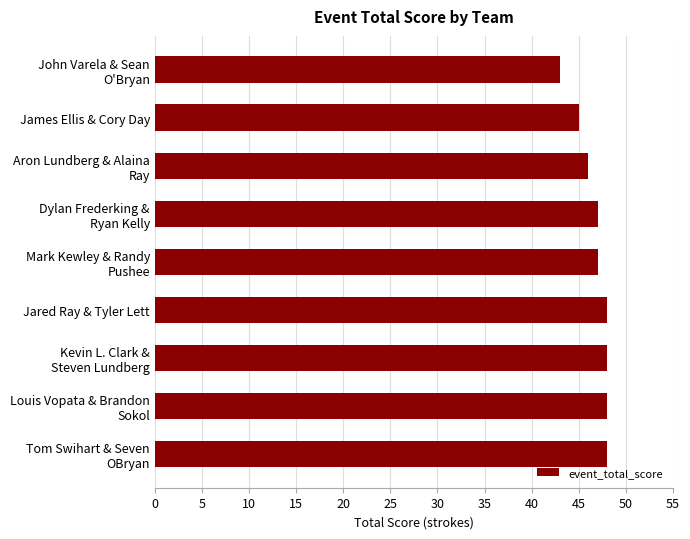

What is the difference between the maximum and minimum values?

5